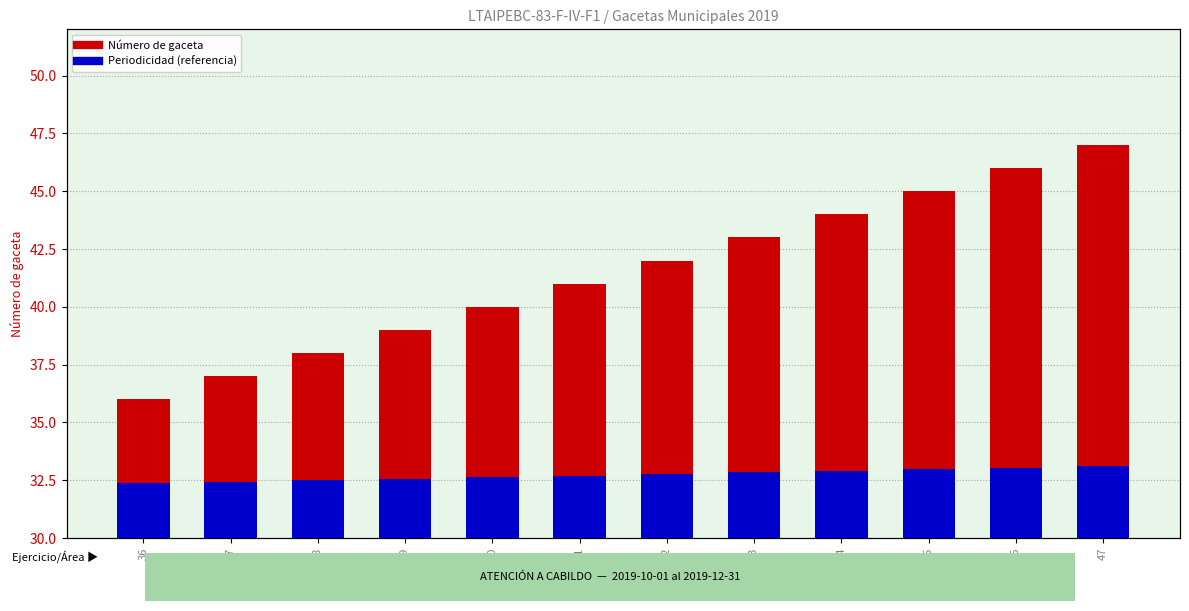

What is the difference between the Número de gaceta values at 46 and 37?

9.0